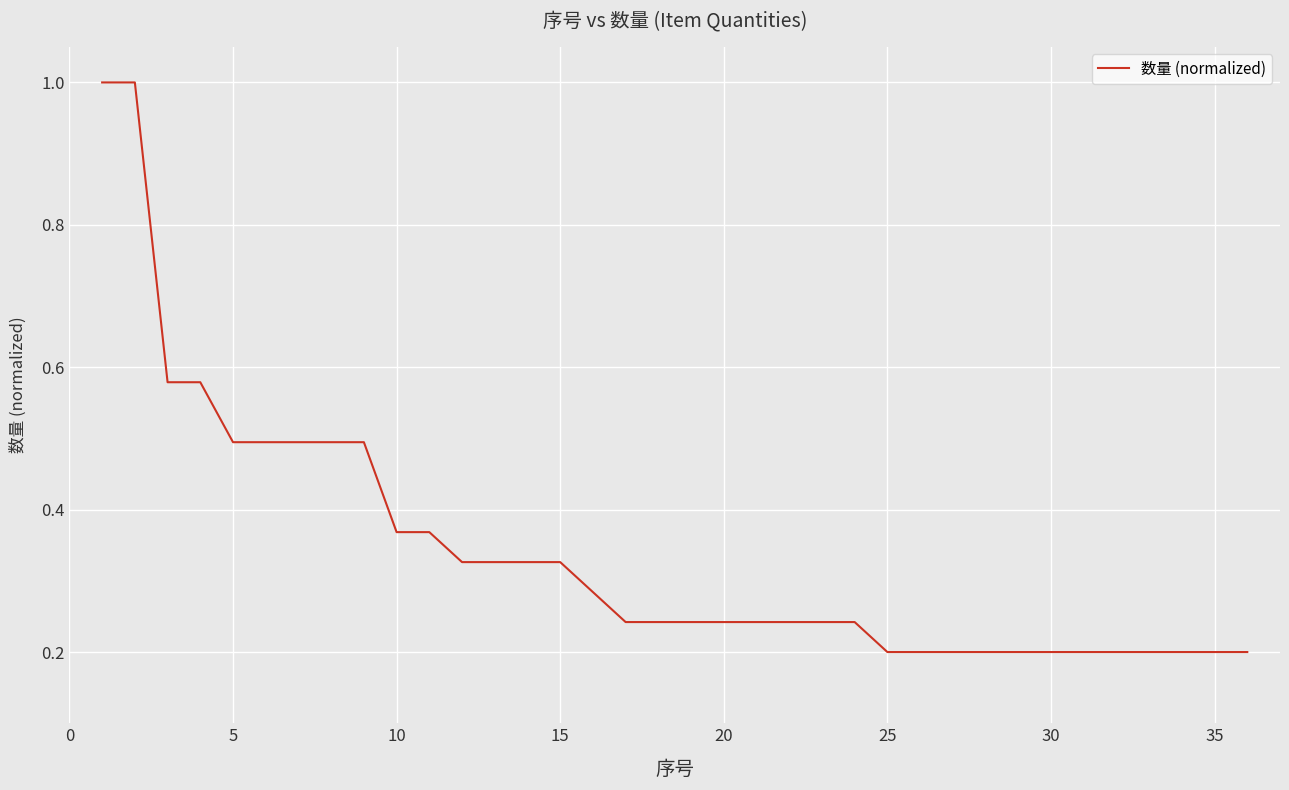

What is the difference between the maximum and minimum values?

0.8